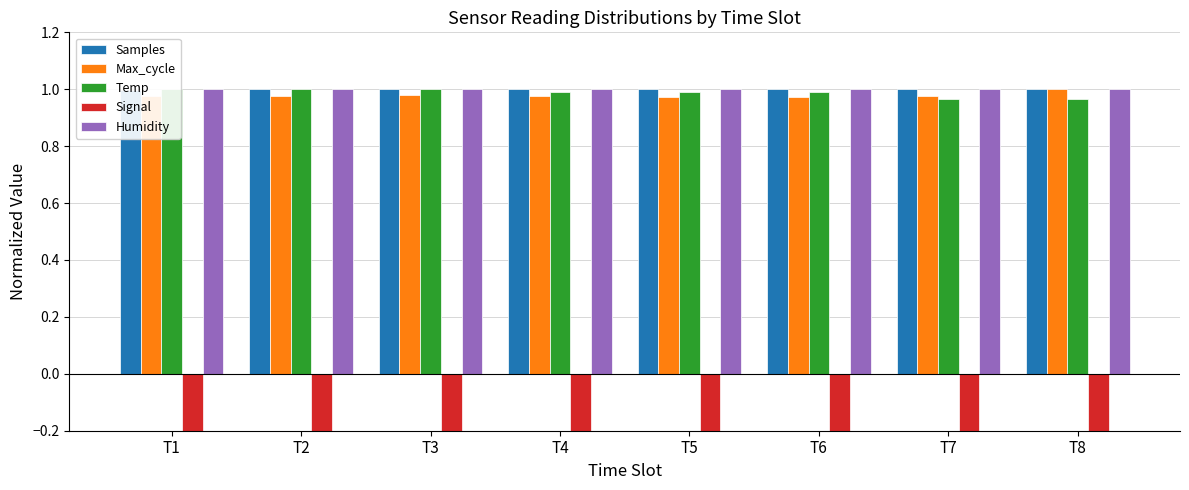

What is the sum of all Humidity values?

8.0